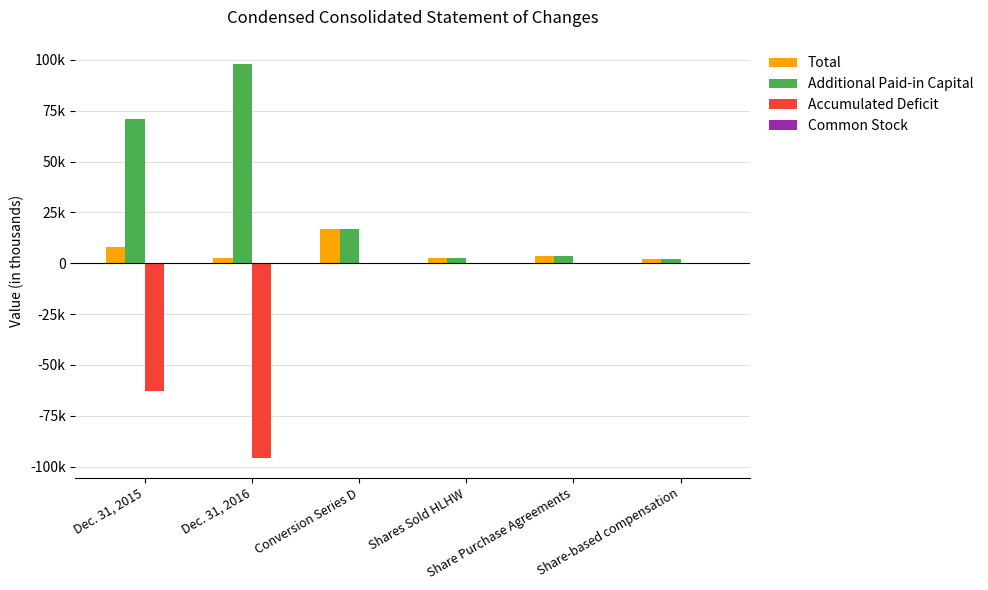

Reading left to right, transcribe all the data shown in this chart.

Total: 7863	2513	16883	2445	3438	2006
Additional Paid-in Capital: 70849	98159	16882	2445	3348	2006
Accumulated Deficit: -62986	-95647	0	0	0	0
Common Stock: 0	1	1	0	0	0